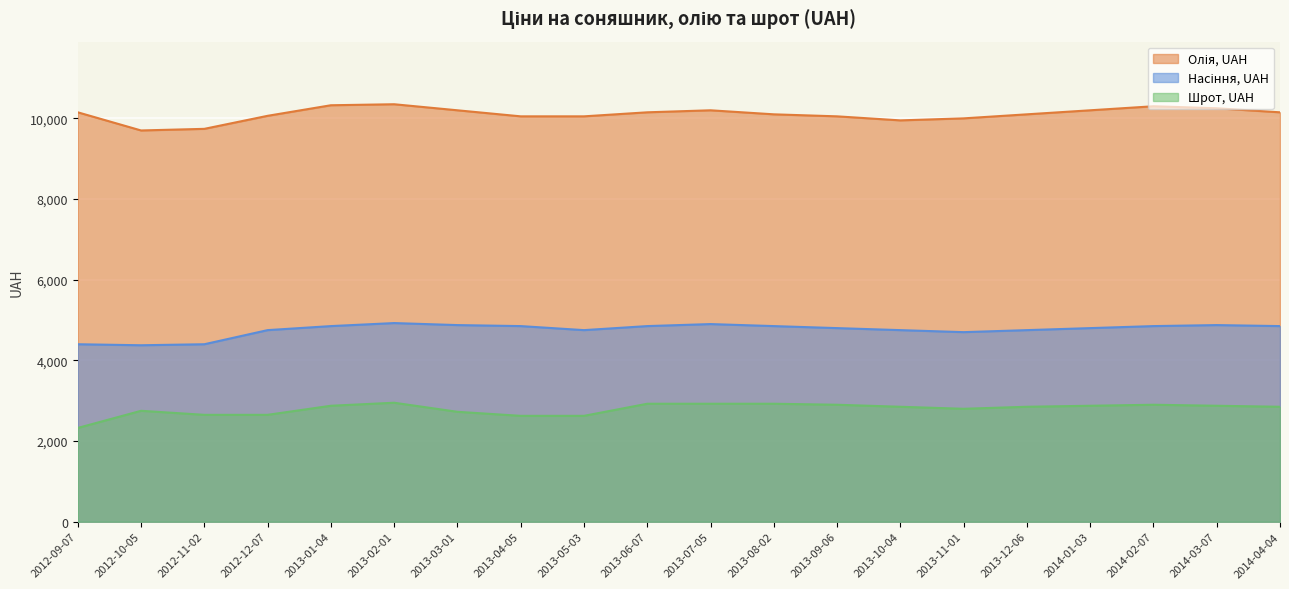

Is it true that Шрот, UAH equals 2750 at 2012-10-05?

True